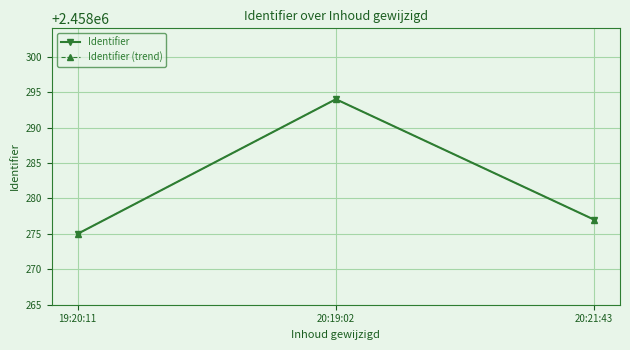

The value of Identifier at 20:21:43 is 2458277. True or false?

True